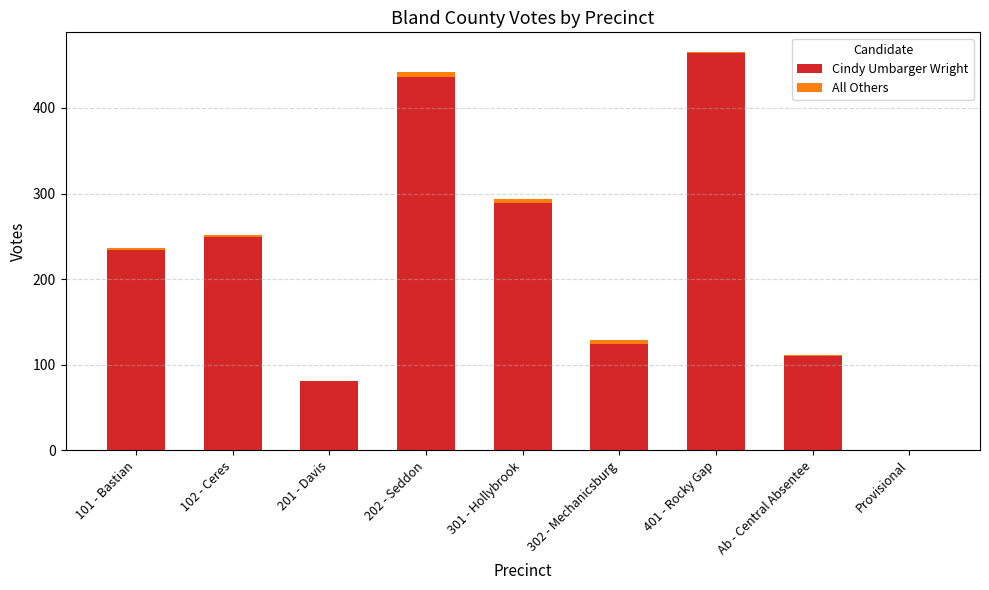

How many data points does each series have?

9